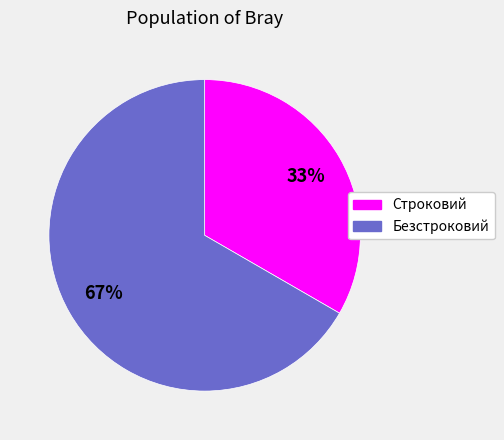

What percentage is the Безстроковий slice, to the nearest percent?

67%